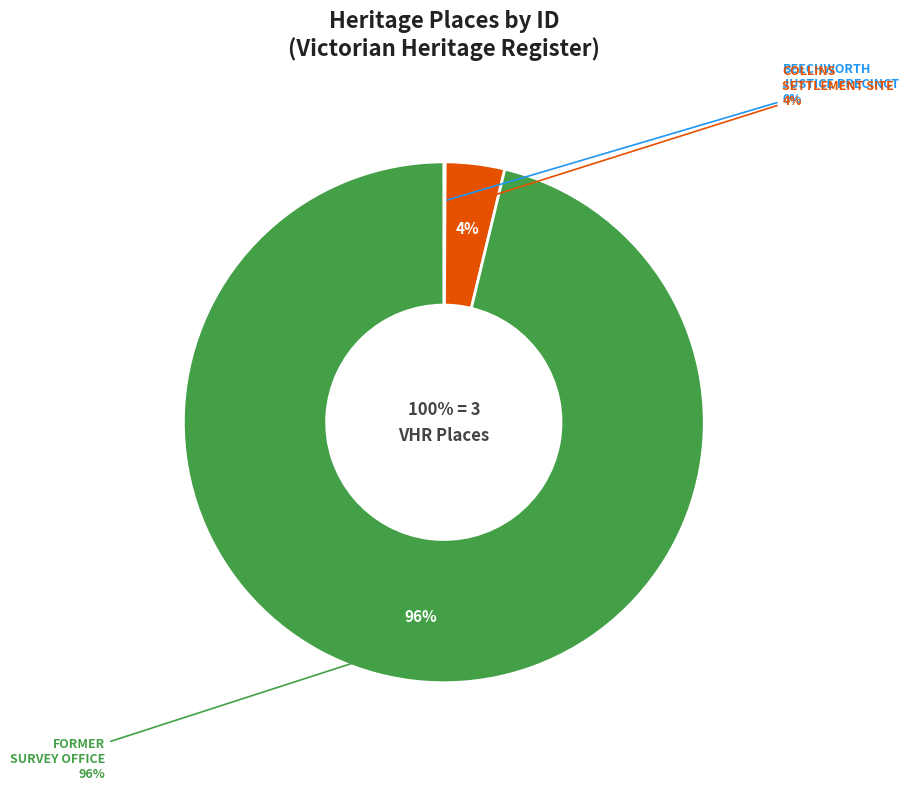

To the nearest percent, what is the combined percentage of FORMER SURVEY OFFICE and BEECHWORTH JUSTICE PRECINCT?

96%